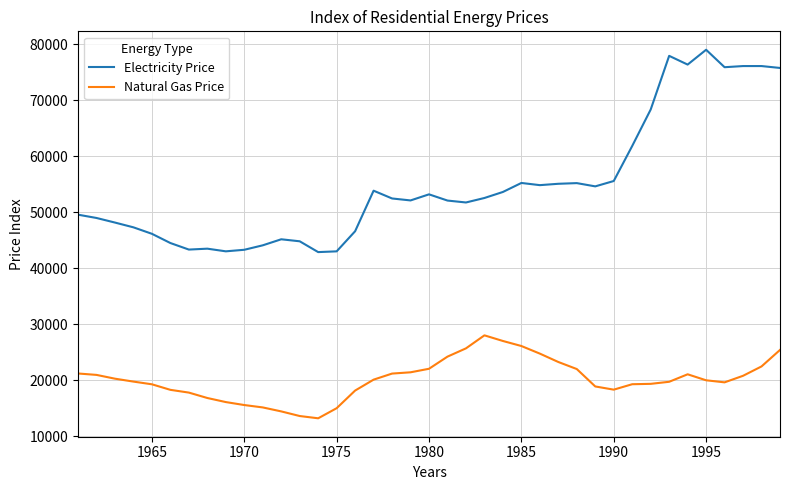

List the series in order of their peak value, highest first.

Electricity Price, Natural Gas Price